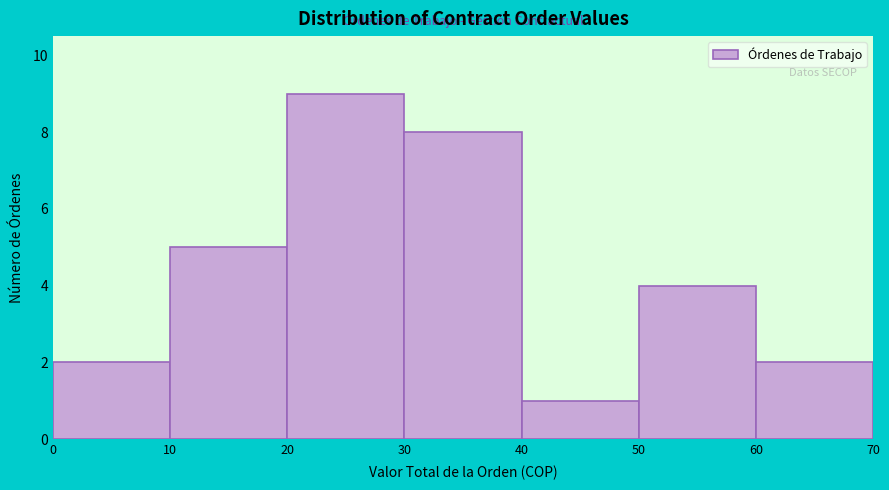

Reading left to right, extract all data points from this chart.

0=2	10=5	20=9	30=8	40=1	50=4	60=2